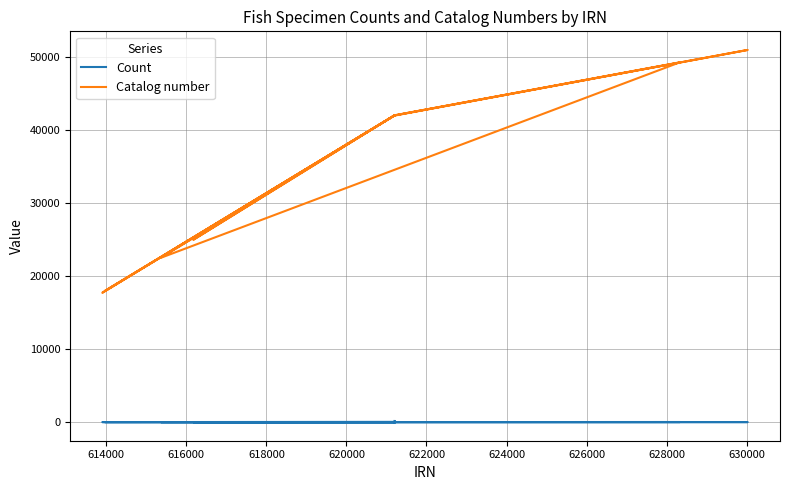

At which label is Count closest to 77?

628000